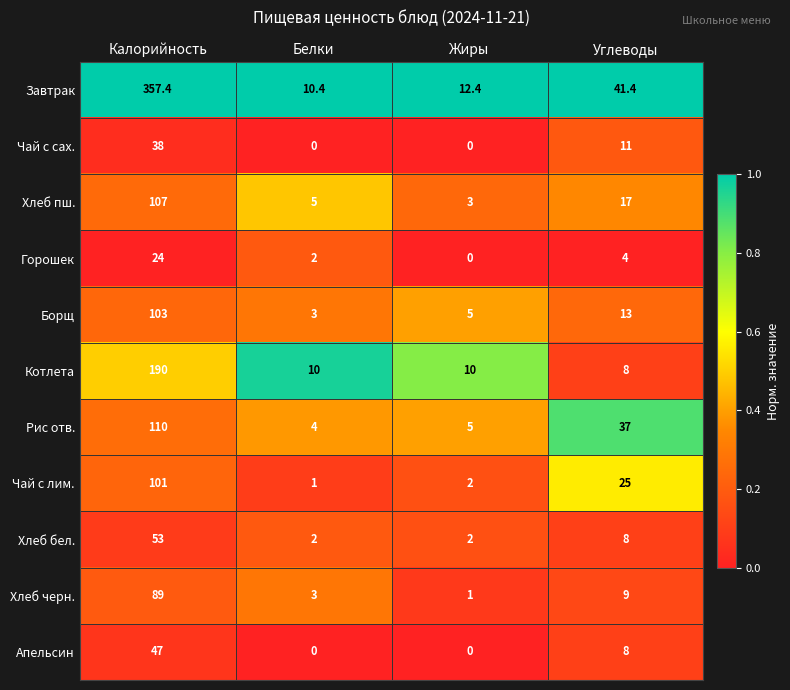

At which label is Хлеб бел. closest to 27?

Углеводы